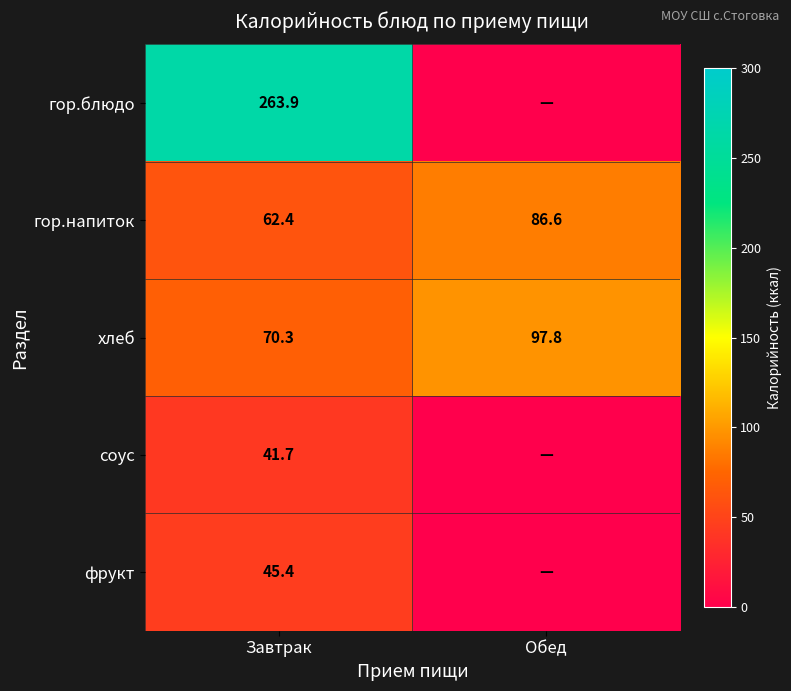

Between Обед and Завтрак, which is larger?

Завтрак